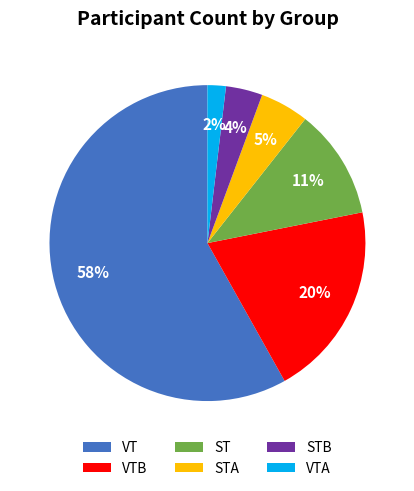

True or false: VT accounts for 64% of the total.

False